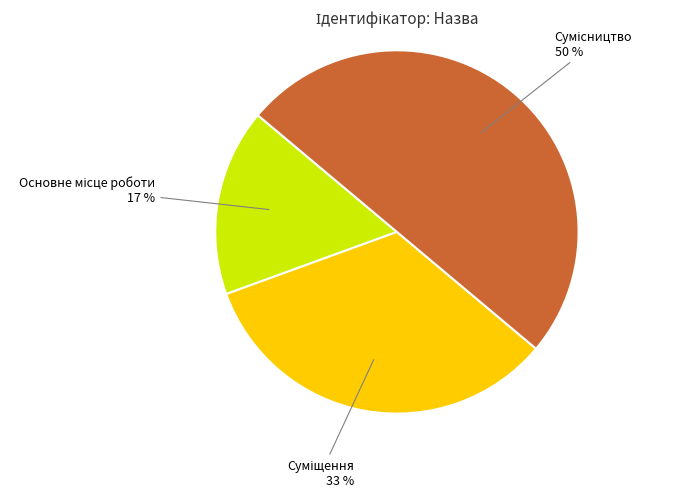

To the nearest percent, what is the difference between the largest and smallest slice percentages?

33%